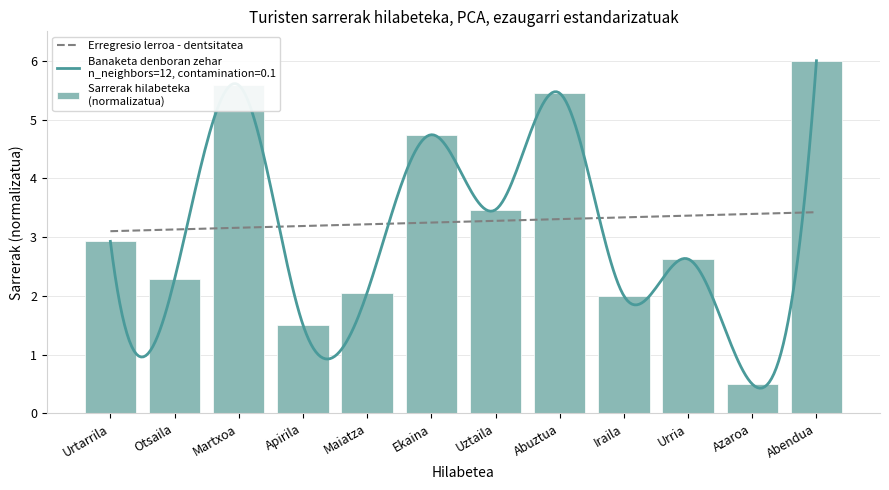

What is the label of the 11th bar from the right?

Otsaila